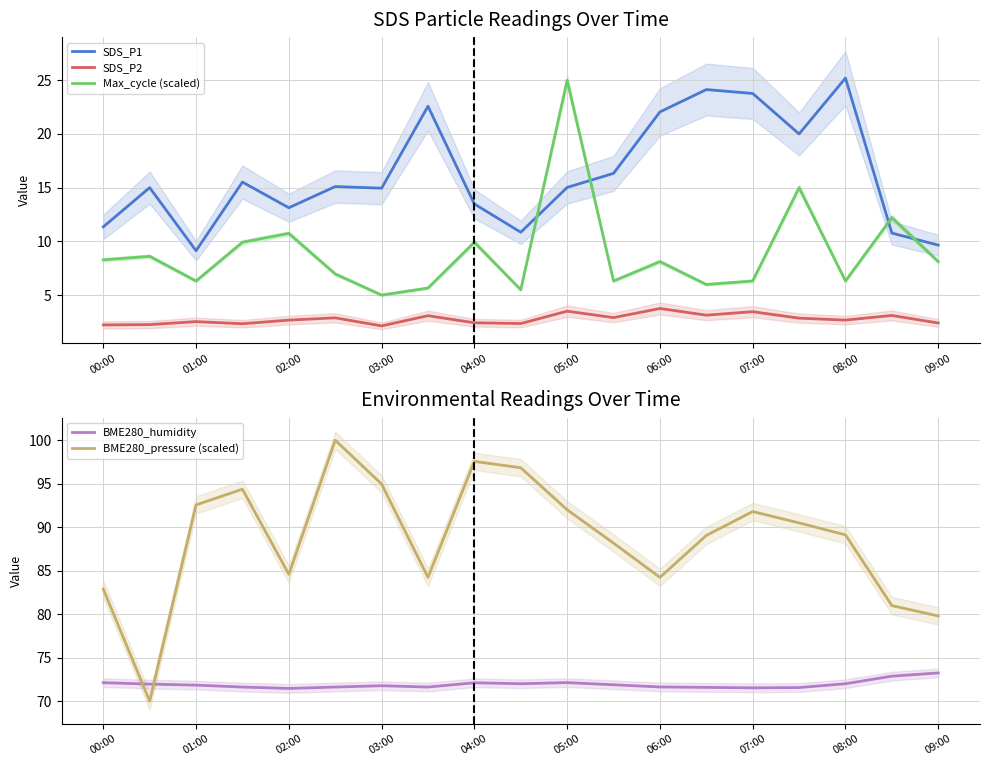

What is the sum of all BME280_pressure (scaled) values?

1683.6